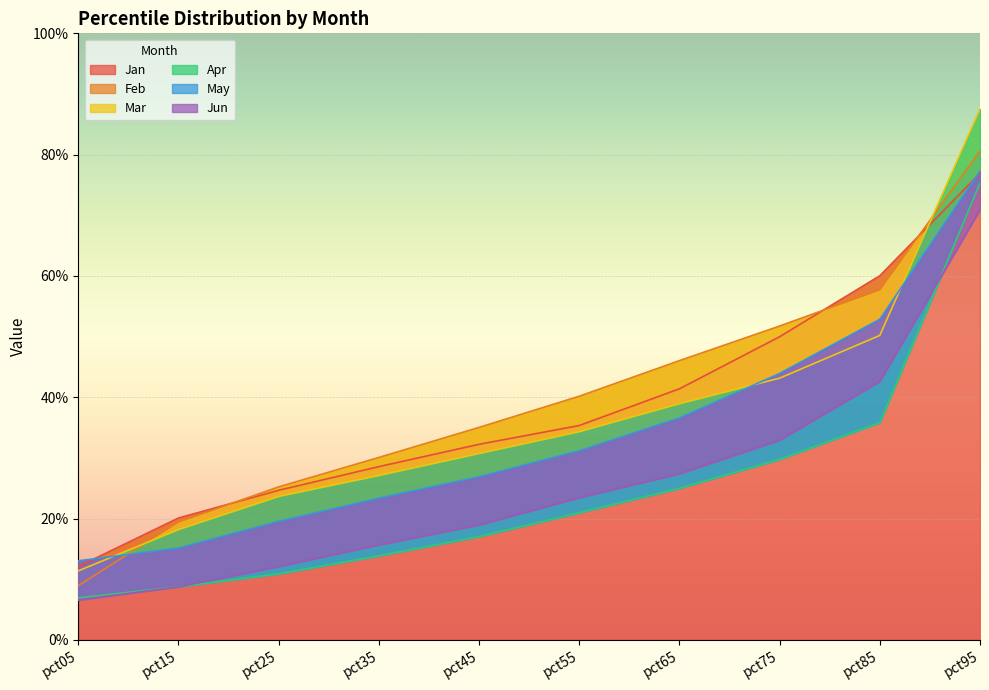

How many lines are shown in the chart?

6